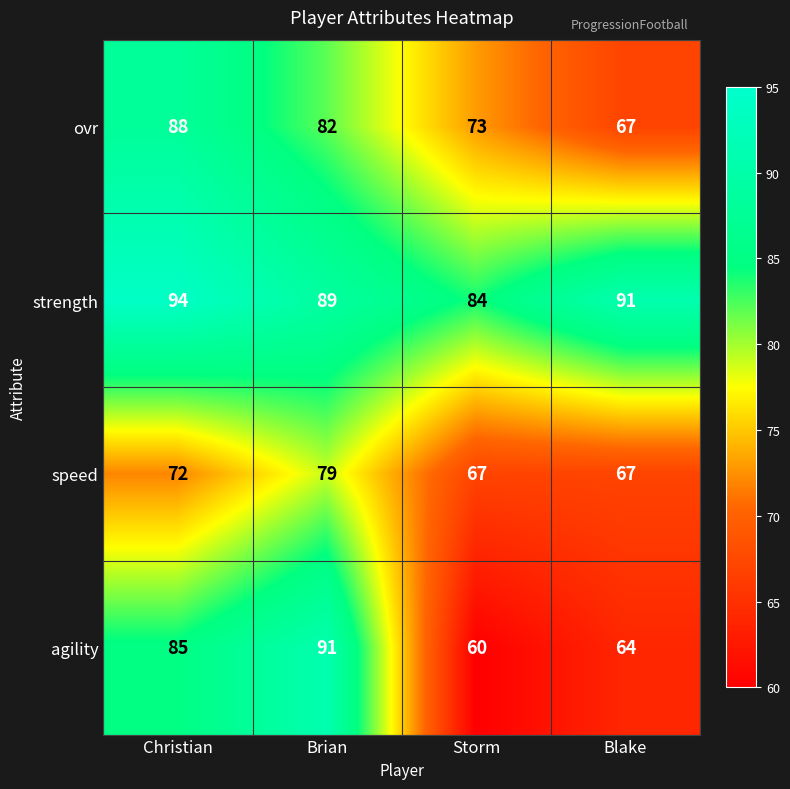

What is the approximate value of speed at Blake?

67